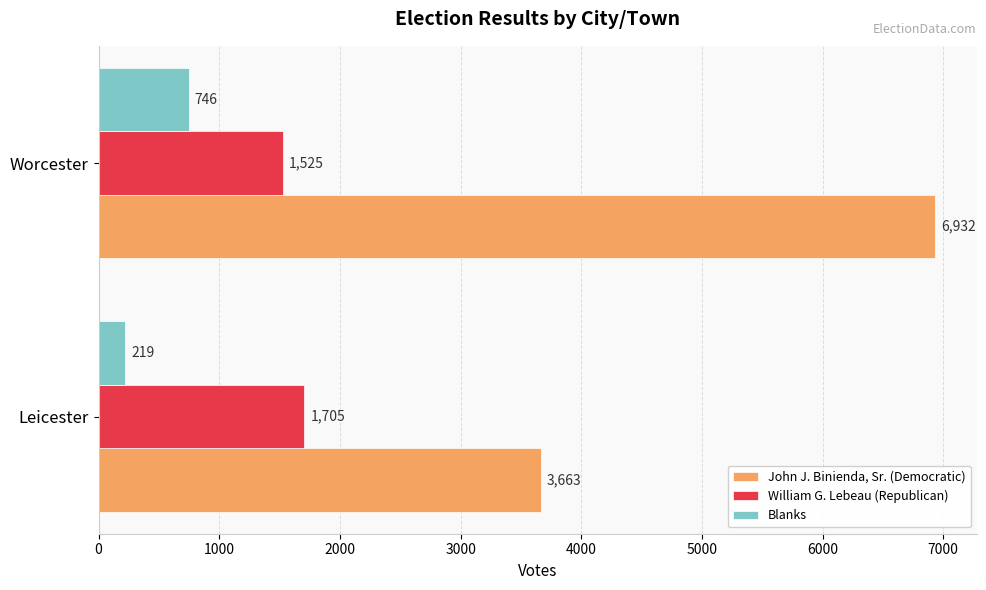

What is the difference between the Blanks values at Worcester and Leicester?

527